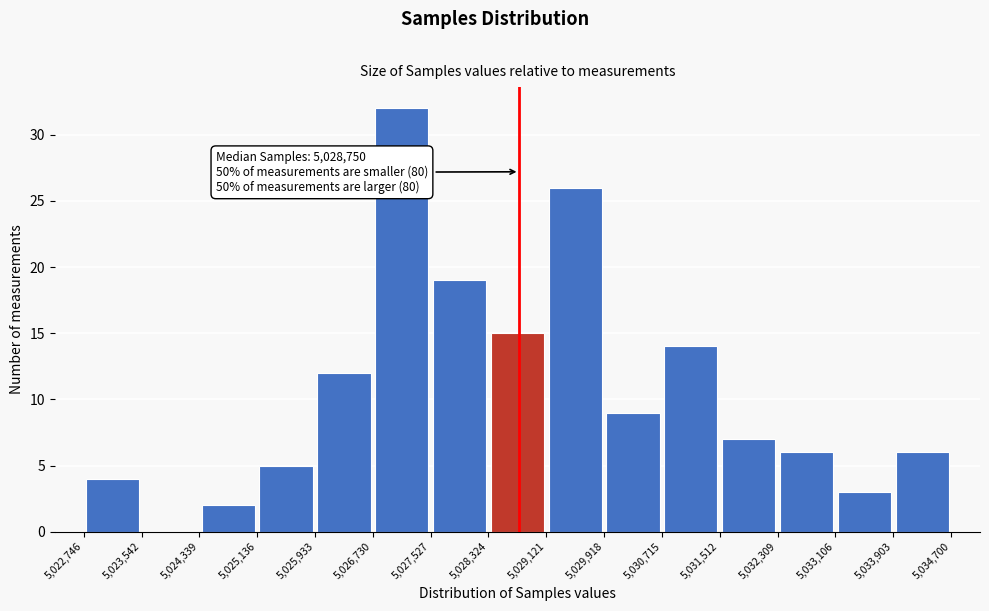

Over which range of the x-axis is the bar tallest?

5,026,730 to 5,027,527